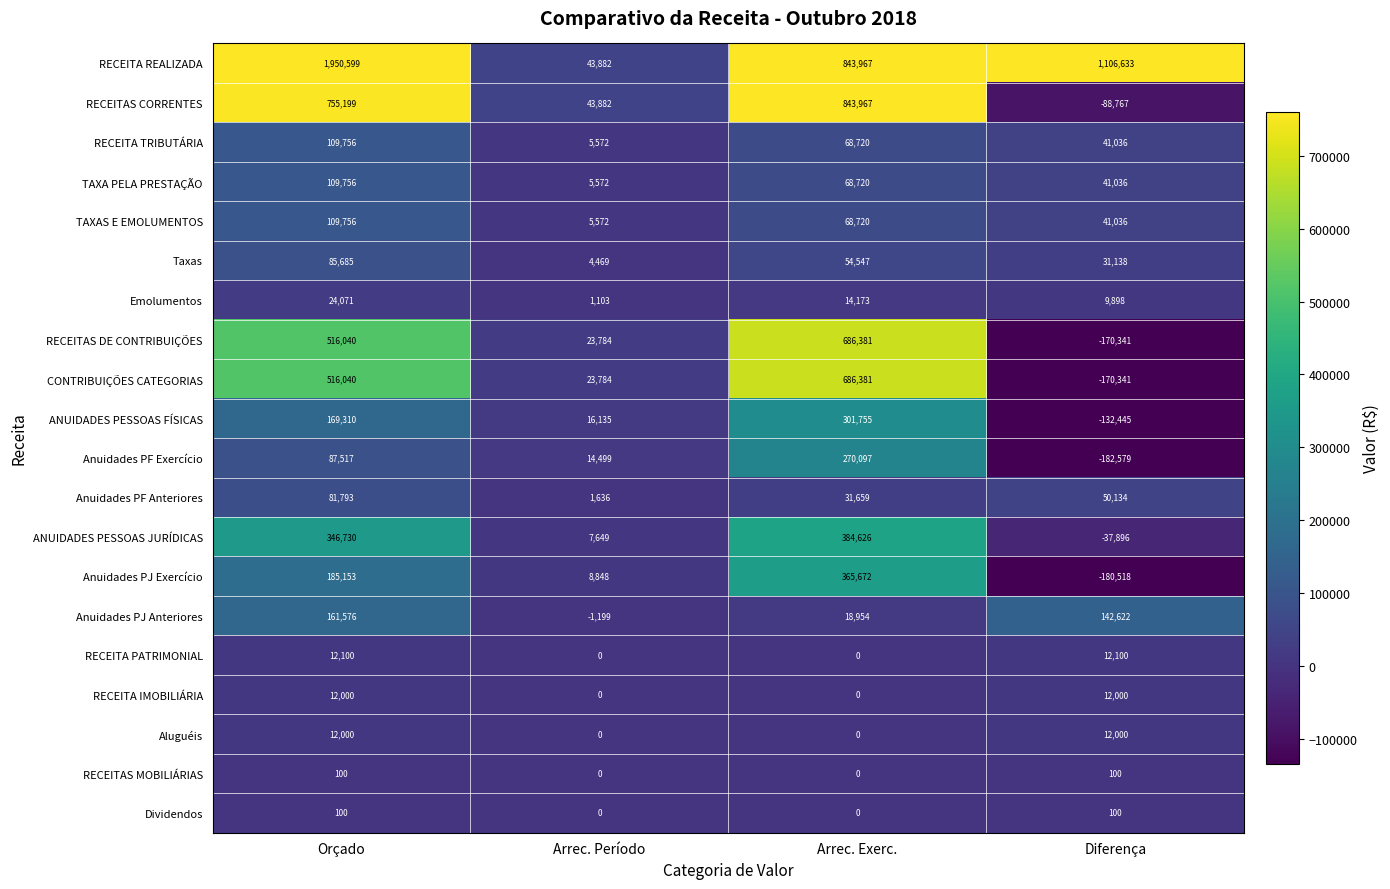

Rank the categories by Anuidades PF Exercício value from lowest to highest.

Diferença, Arrec. Período, Orçado, Arrec. Exerc.